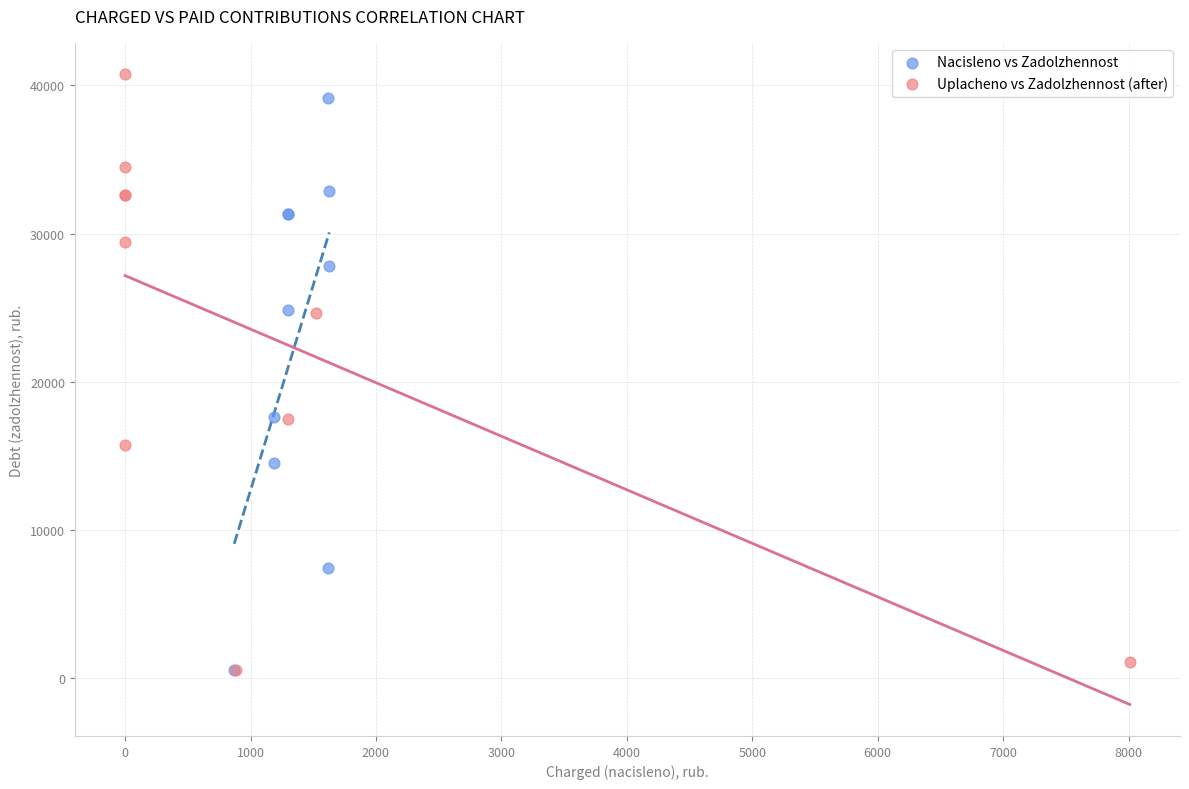

Which series has the largest Y range (max minus min)?

Uplacheno vs Zadolzhennost (after)